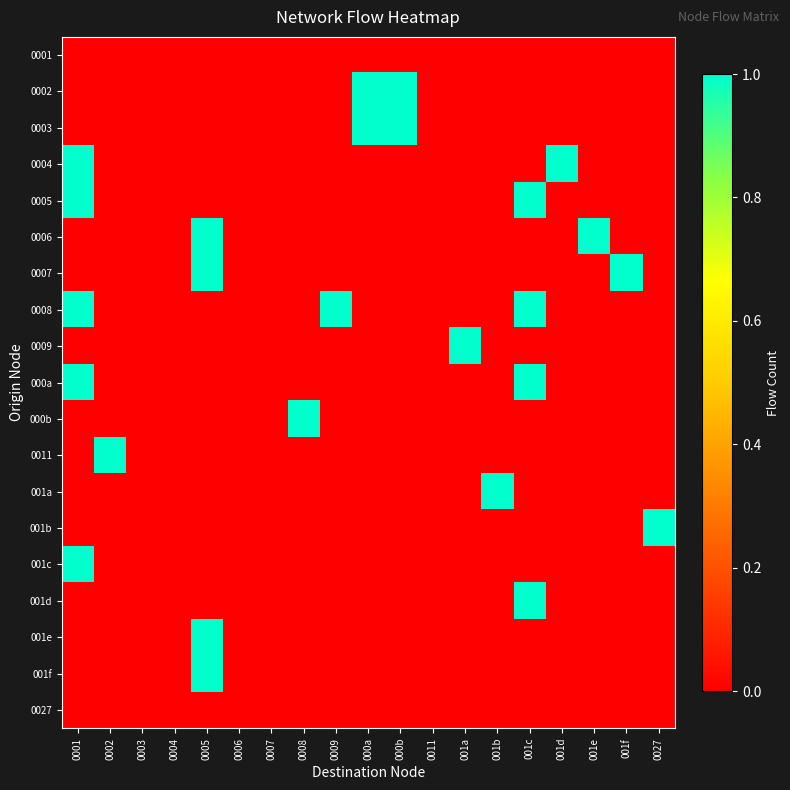

At which category does the chart reach its minimum across all series?

0001